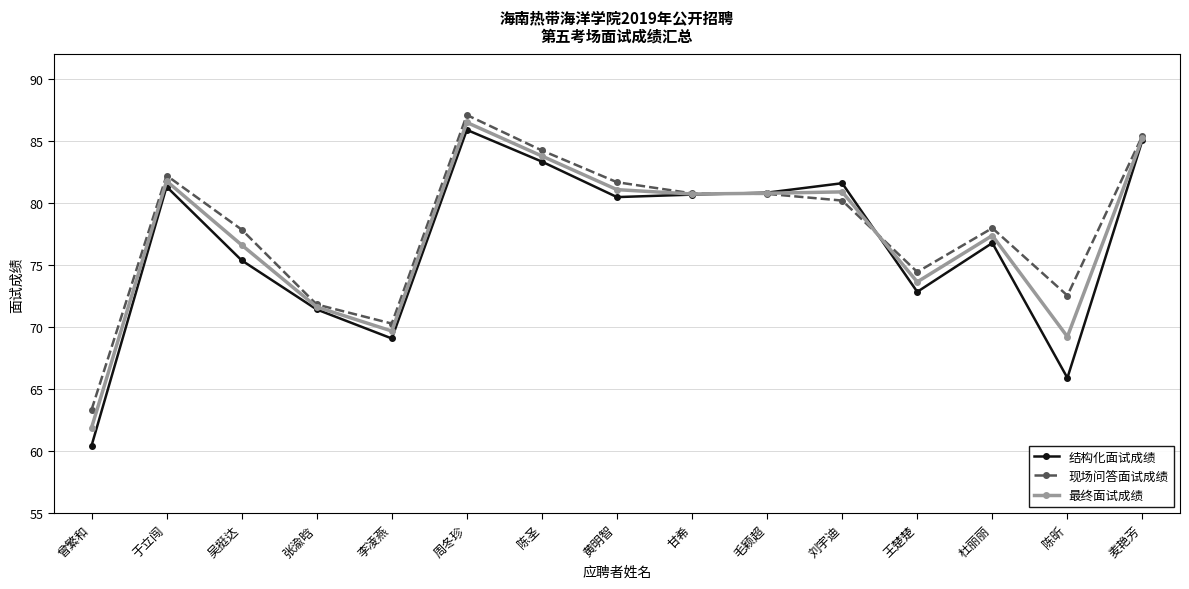

What position from the left is 吴挺达?

3